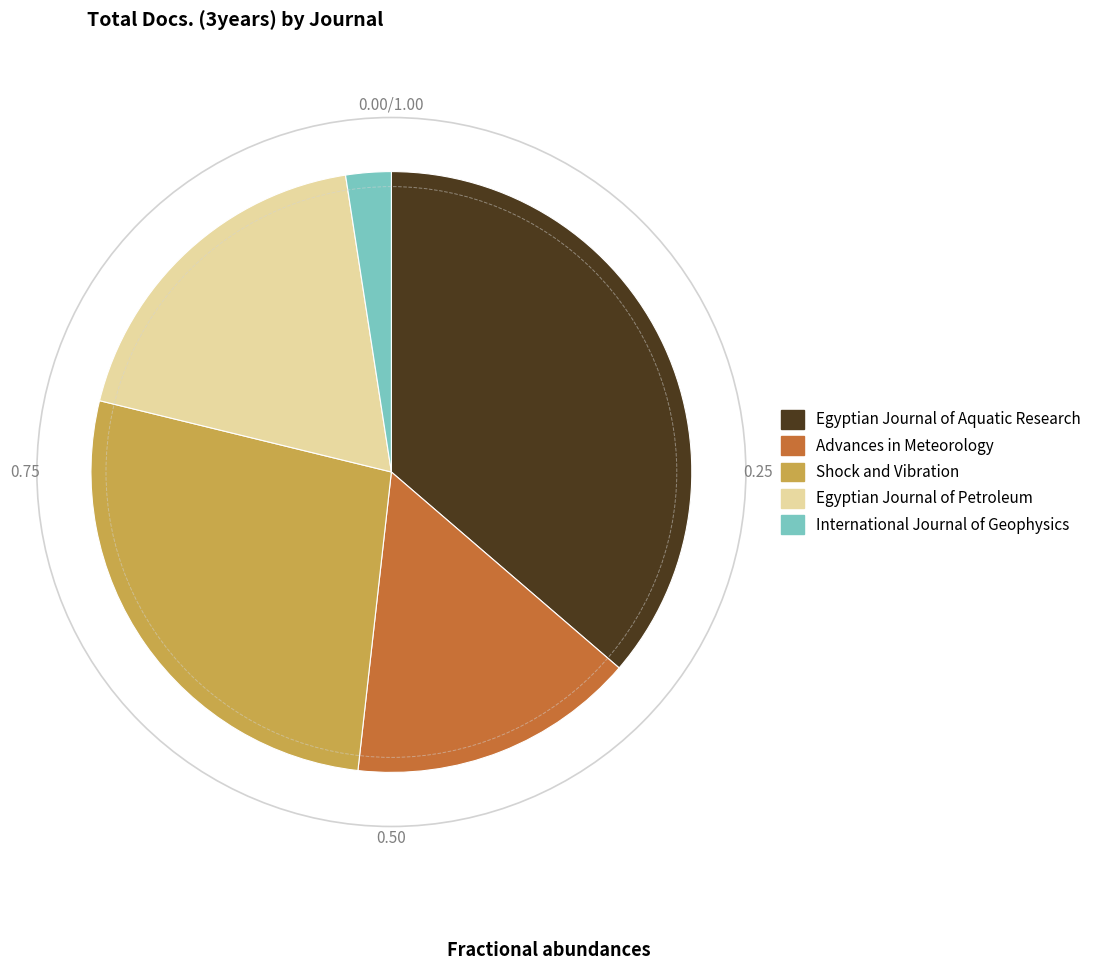

Which category has the biggest portion of the pie?

Egyptian Journal of Aquatic Research